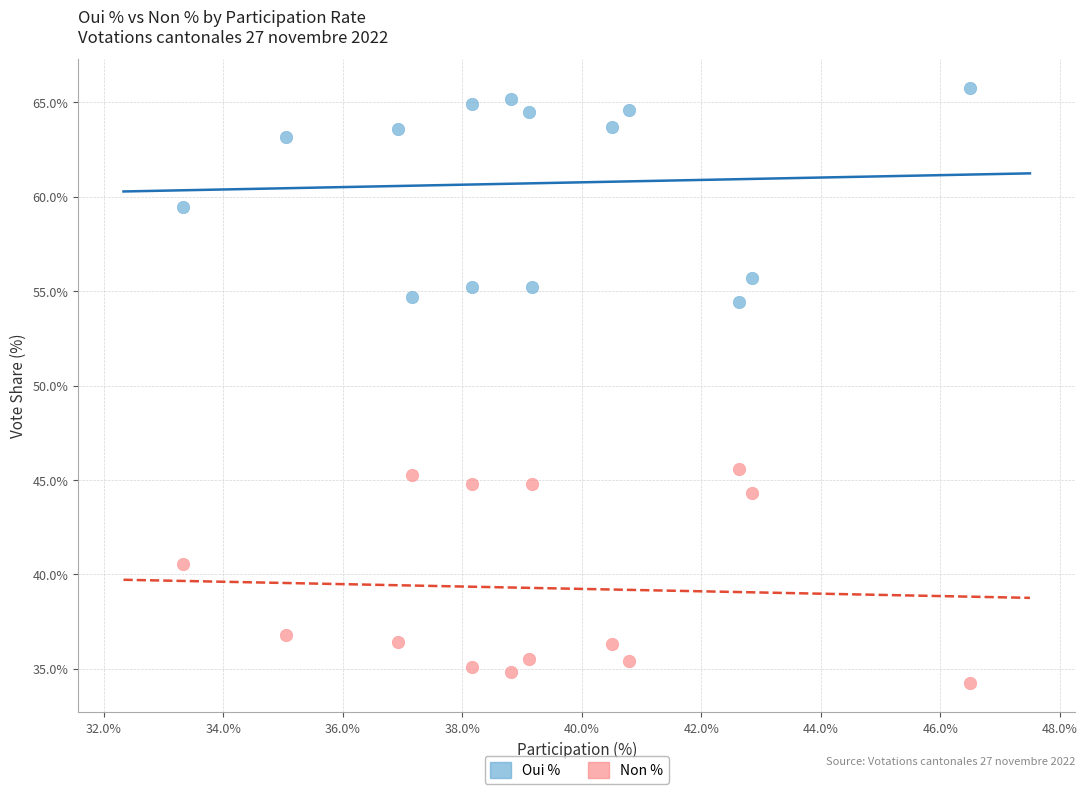

In the Oui % series, what Y value is closest to 60?

59.4